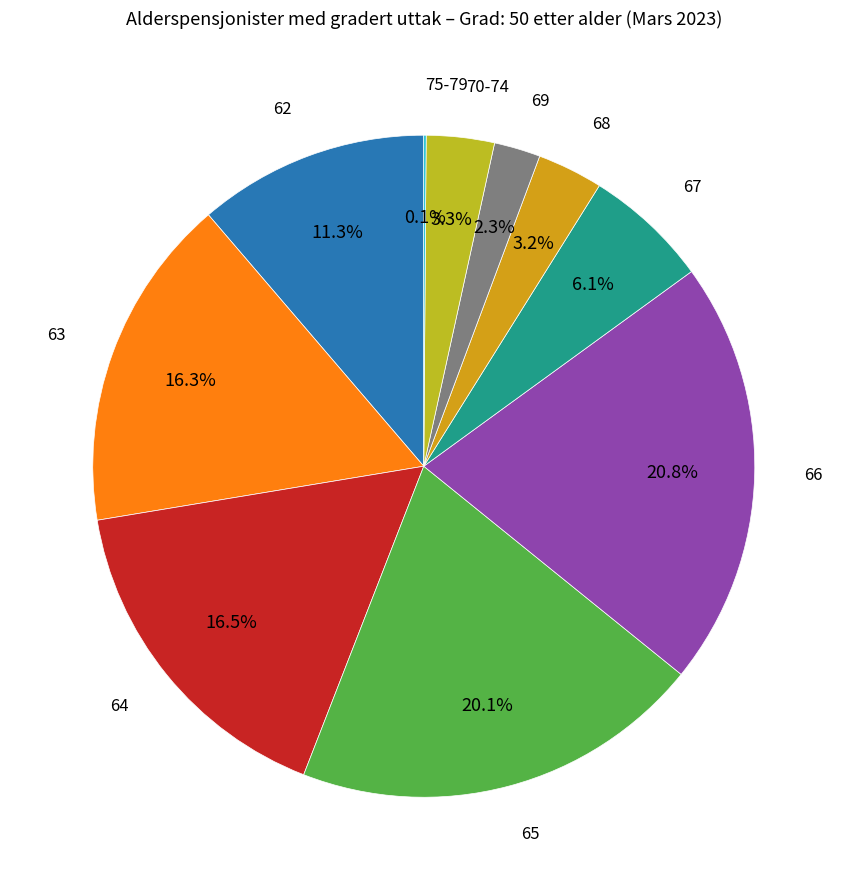

To the nearest percent, what is the combined percentage of 62 and 68?

14%